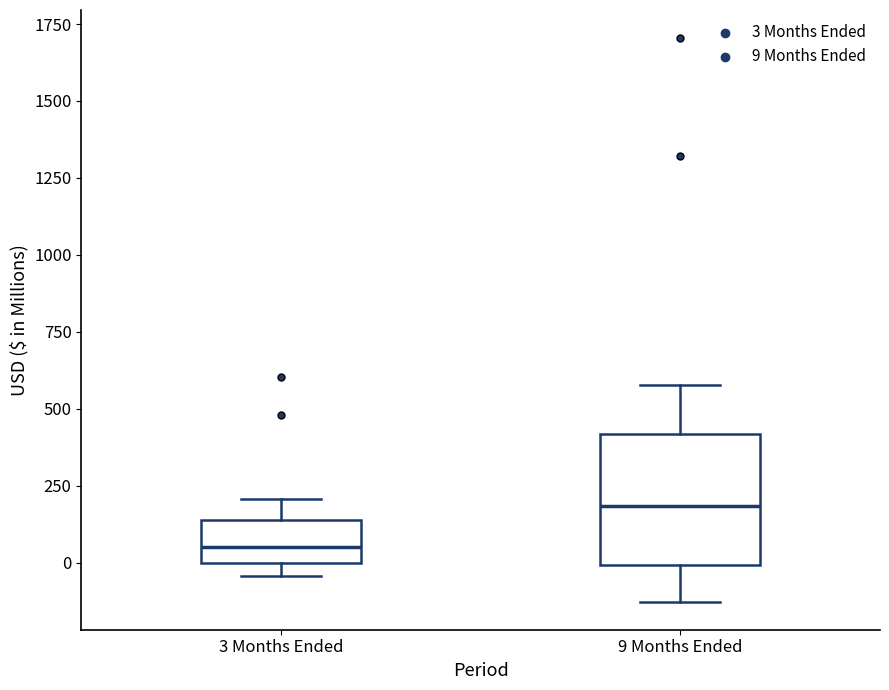

Which box has the highest median line?

9 Months Ended